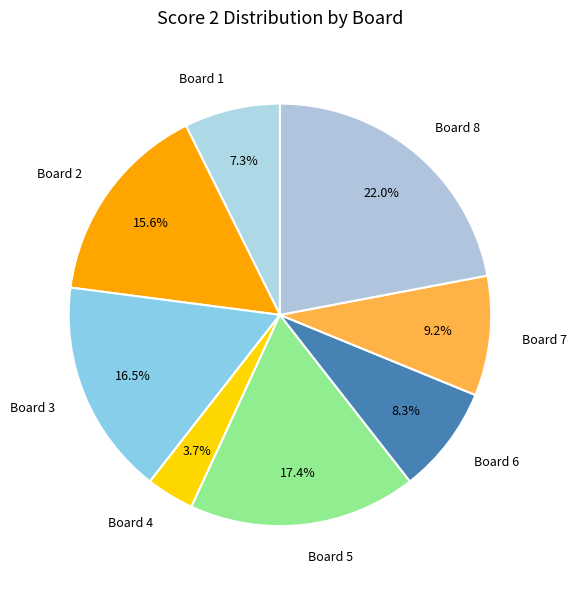

Which category has the biggest portion of the pie?

Board 8